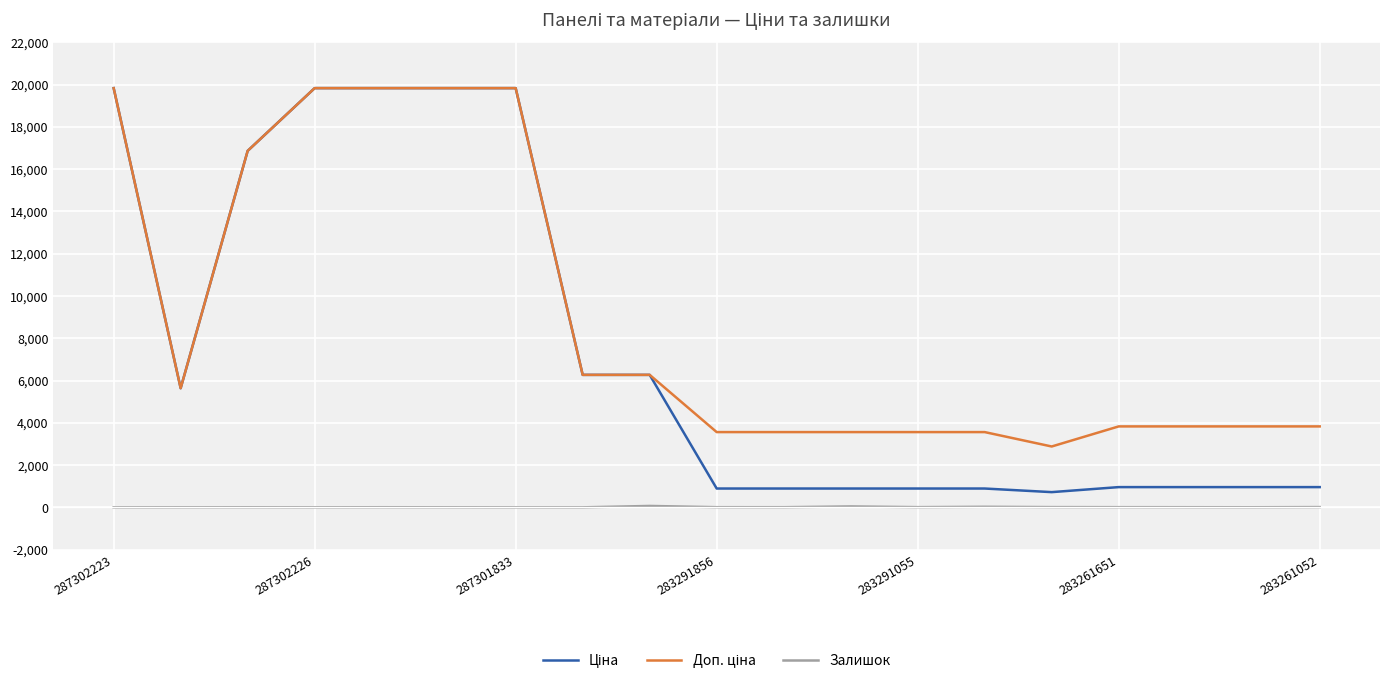

What is the maximum value shown in the chart?

19831.1